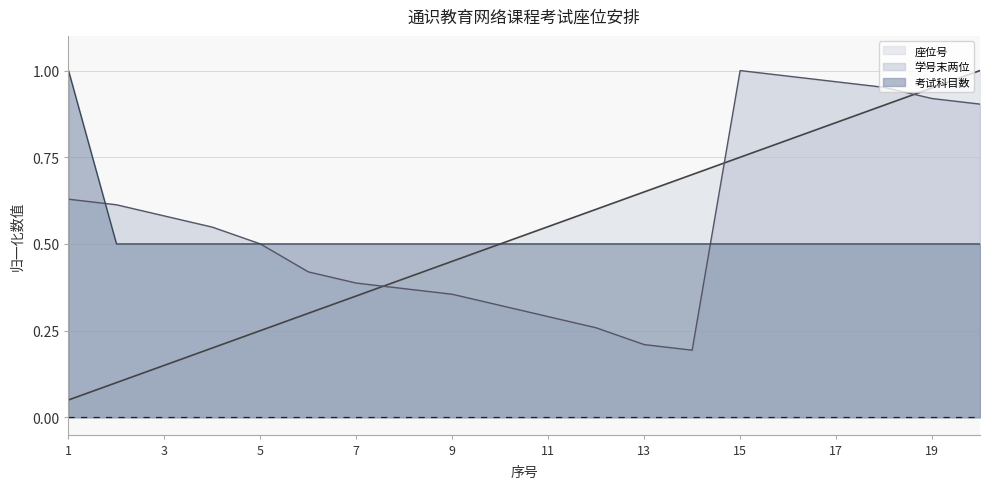

What is the value of the 学号末两位 point at the 18th from the left?

1.0